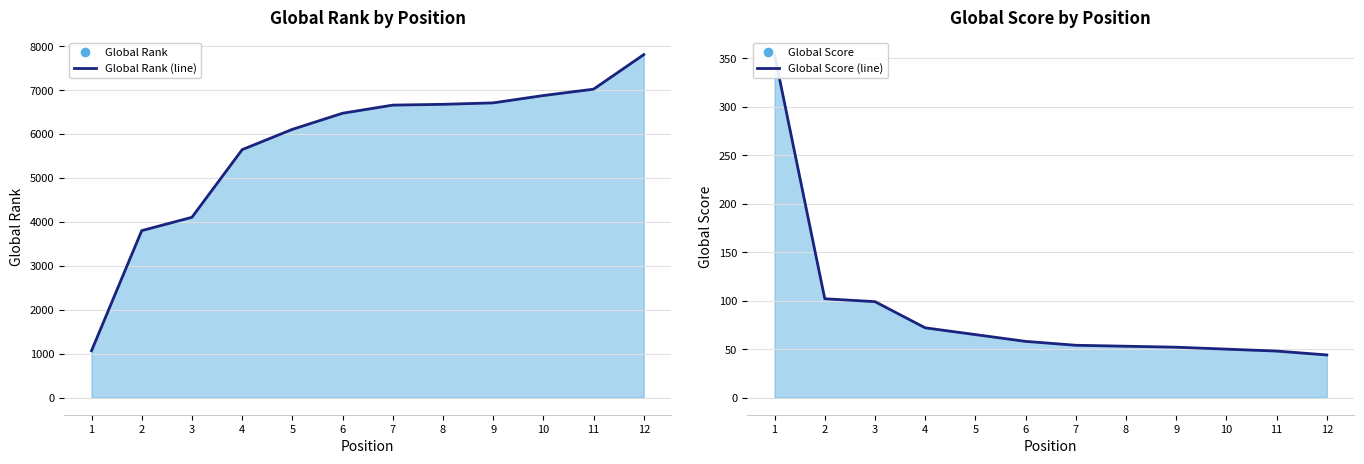

True or false: Global Rank (line) and Global Score (line) intersect in this chart.

False